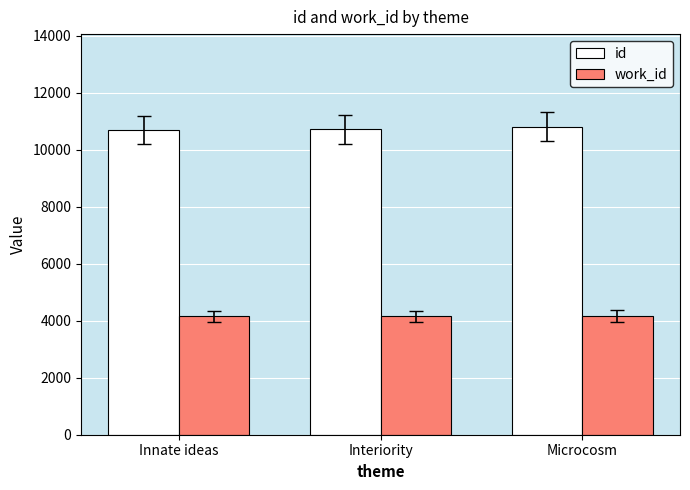

What is the maximum value for work_id?

4171